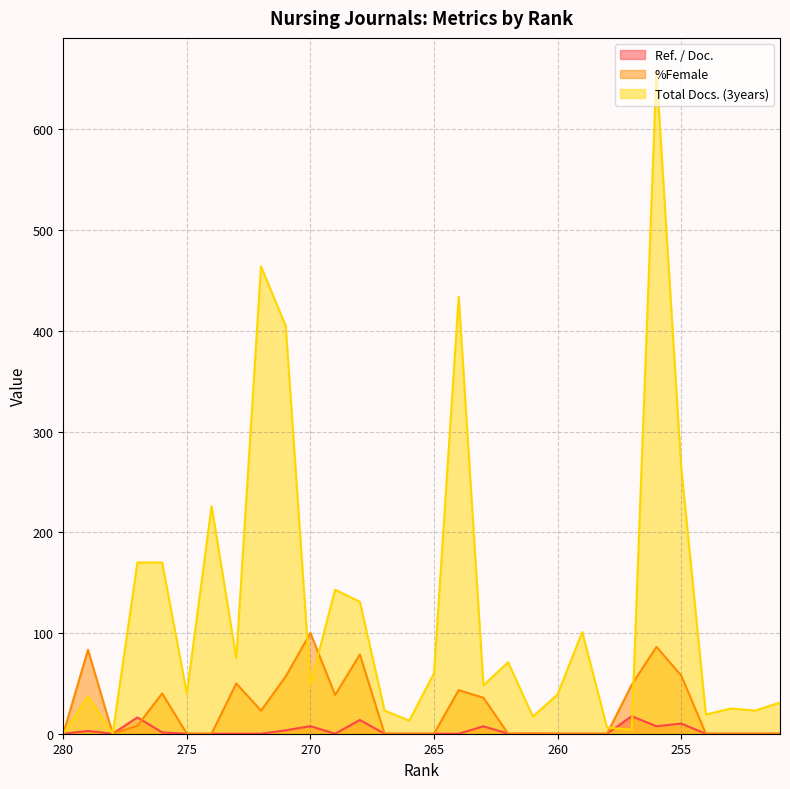

Which has a higher value, 255 or 263?

255